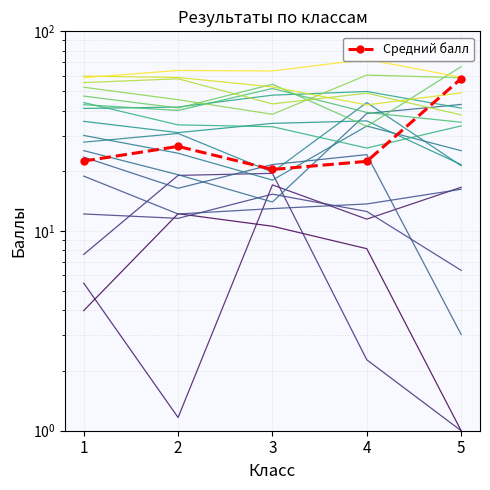

Approximately how many times larger is the value at 4 compared to 5?

0.4